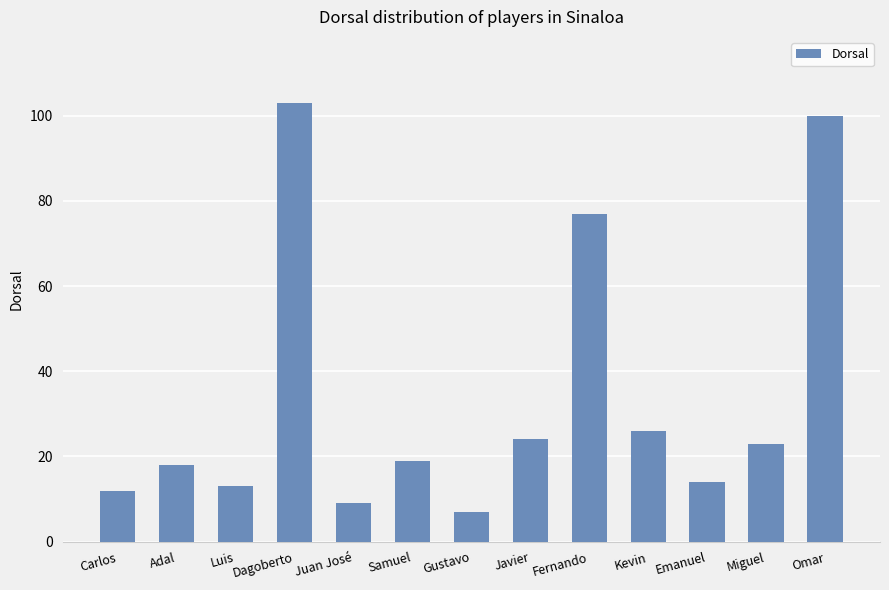

Rank the categories by value from highest to lowest.

Dagoberto, Omar, Fernando, Kevin, Javier, Miguel, Samuel, Adal, Emanuel, Luis, Carlos, Juan José, Gustavo